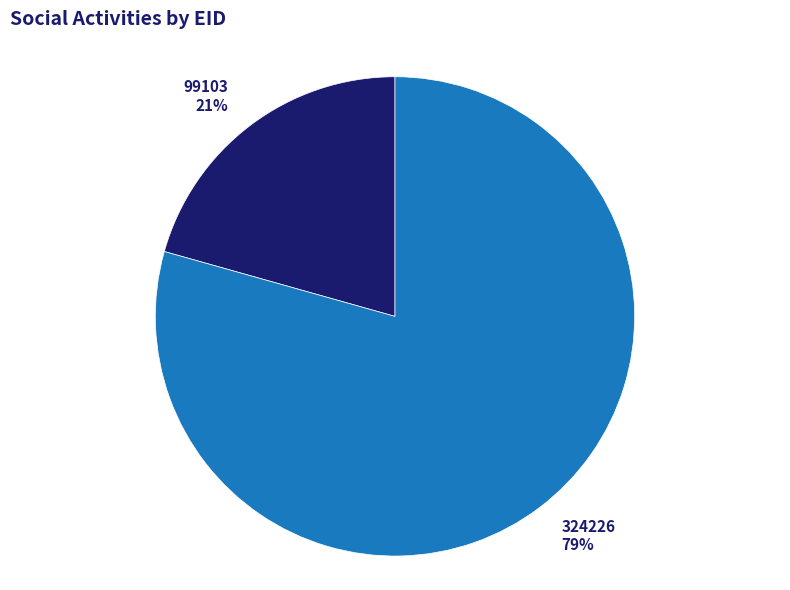

Is there any slice that represents more than half of the pie?

Yes